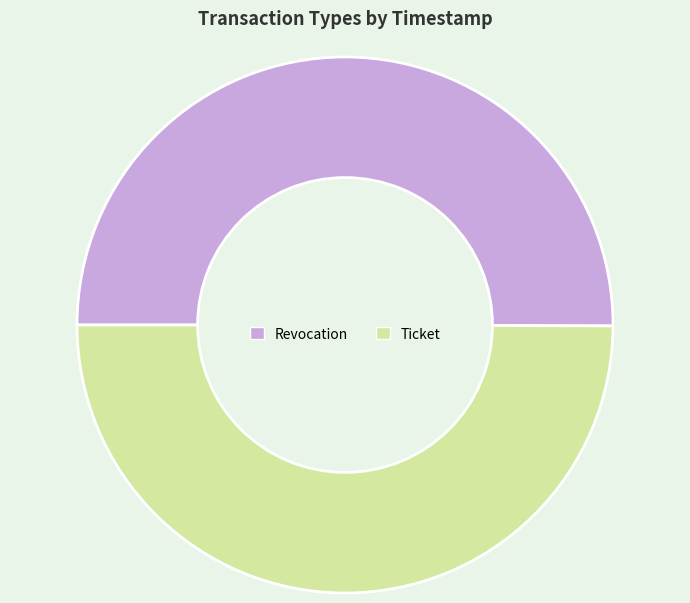

Is it true that Ticket is 44% of the pie?

False